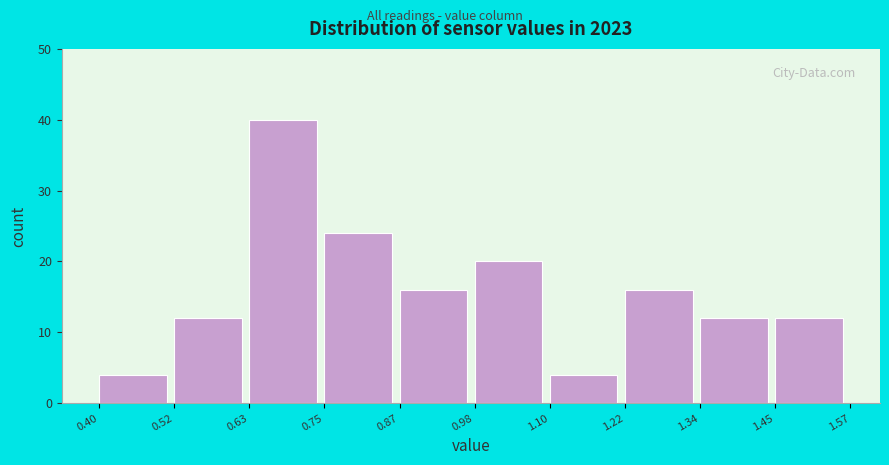

Reading left to right, list every bar in this chart as the range it spans on the x-axis followed by its height. The values are not printed on the chart, so give them approximately, as read against the axis.

0.40 to 0.52: 4
0.52 to 0.63: 12
0.63 to 0.75: 40
0.75 to 0.87: 24
0.87 to 0.98: 16
0.98 to 1.10: 20
1.10 to 1.22: 4
1.22 to 1.34: 16
1.34 to 1.45: 12
1.45 to 1.57: 12